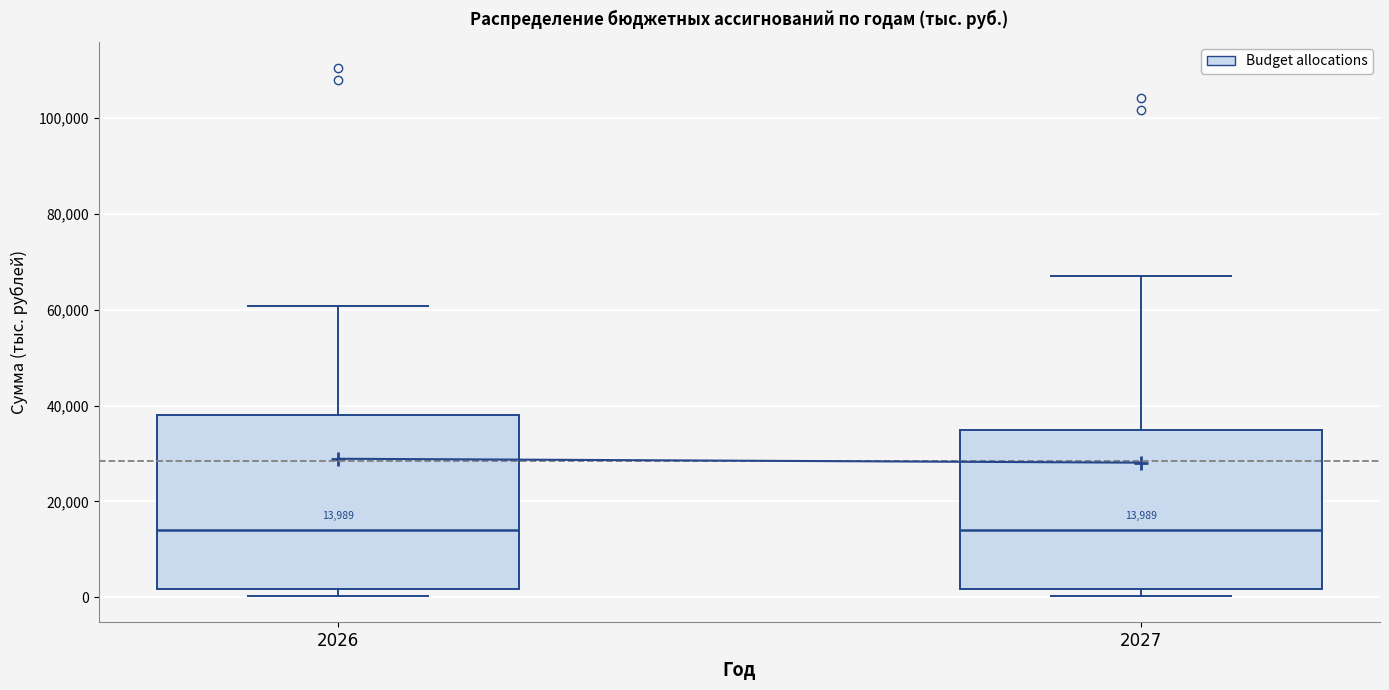

Which box is the tallest, from its lower edge to its upper edge?

2026